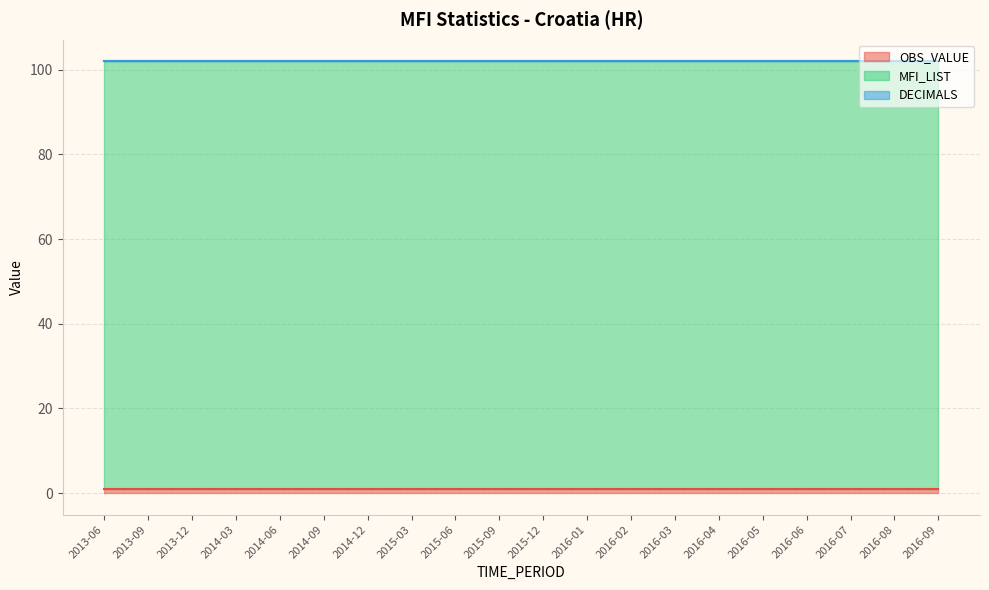

Reading left to right, what are all the values shown in this chart?

OBS_VALUE: 2013-06=1	2013-09=1	2013-12=1	2014-03=1	2014-06=1	2014-09=1	2014-12=1	2015-03=1	2015-06=1	2015-09=1	2015-12=1	2016-01=1	2016-02=1	2016-03=1	2016-04=1	2016-05=1	2016-06=1	2016-07=1	2016-08=1	2016-09=1
MFI_LIST: 2013-06=101	2013-09=101	2013-12=101	2014-03=101	2014-06=101	2014-09=101	2014-12=101	2015-03=101	2015-06=101	2015-09=101	2015-12=101	2016-01=101	2016-02=101	2016-03=101	2016-04=101	2016-05=101	2016-06=101	2016-07=101	2016-08=101	2016-09=101
DECIMALS: 2013-06=0	2013-09=0	2013-12=0	2014-03=0	2014-06=0	2014-09=0	2014-12=0	2015-03=0	2015-06=0	2015-09=0	2015-12=0	2016-01=0	2016-02=0	2016-03=0	2016-04=0	2016-05=0	2016-06=0	2016-07=0	2016-08=0	2016-09=0